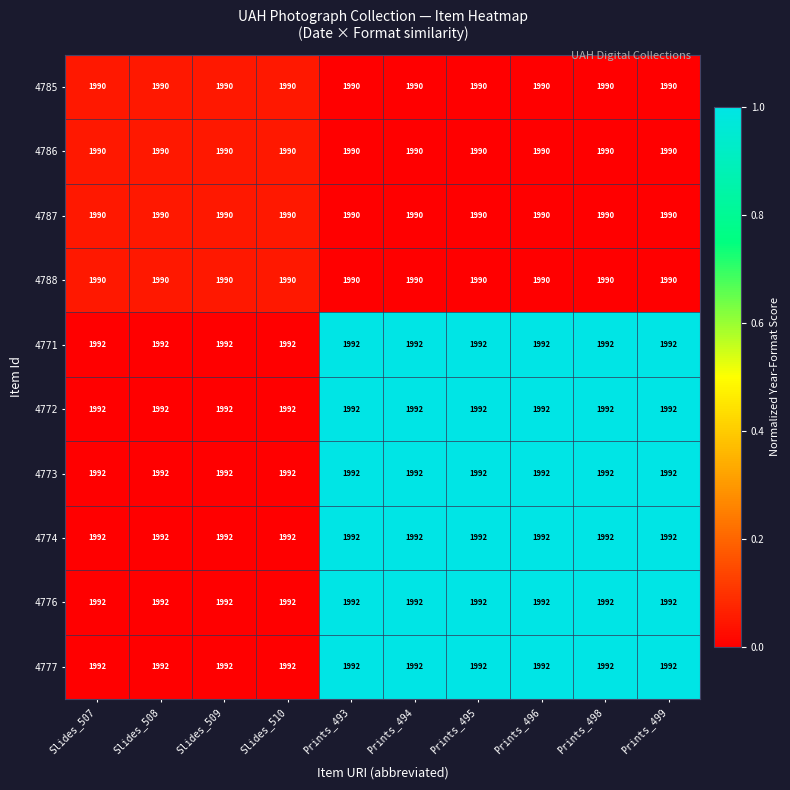

Is the value of 4788 at Prints_493 greater than the value of 4773 at Prints_493?

No